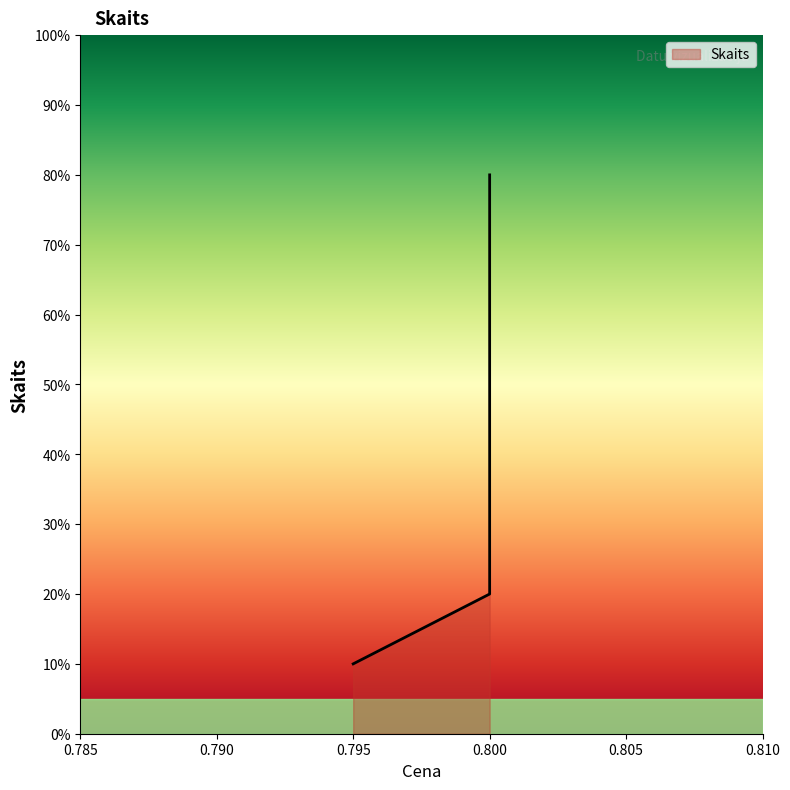

What is the change in value from 0.8 to 0.8?

+60